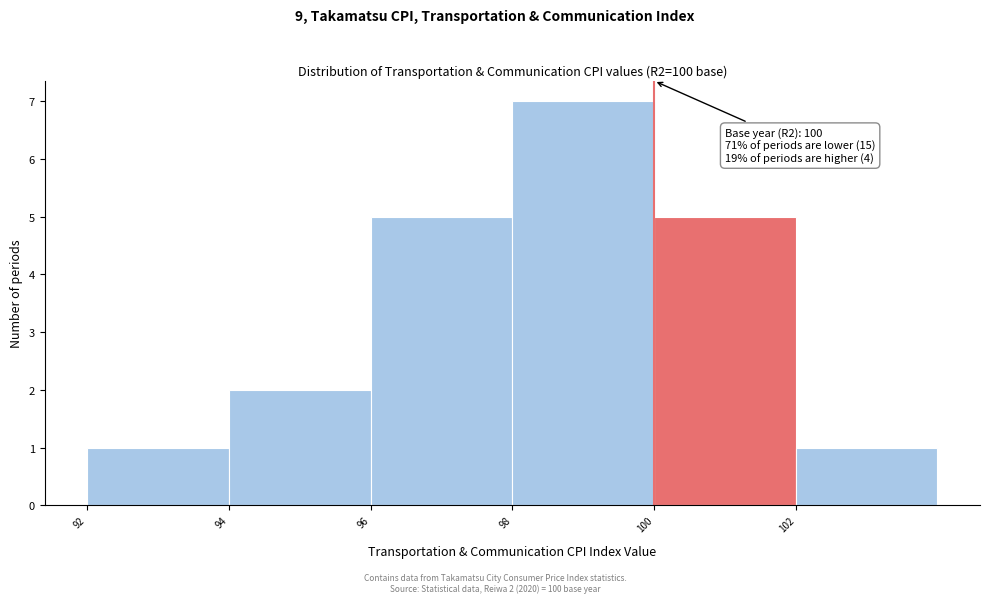

Which range on the x-axis has the tallest bar?

98 to 100